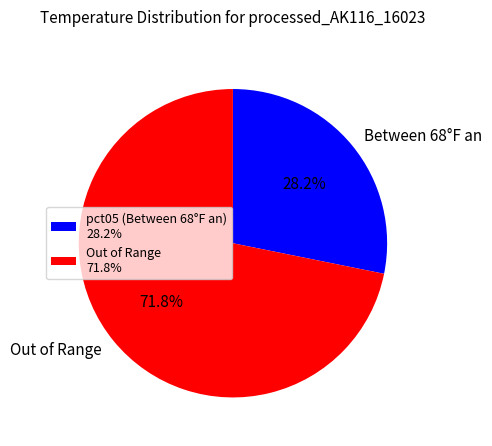

Which category has the biggest portion of the pie?

Out of Range 71.8%